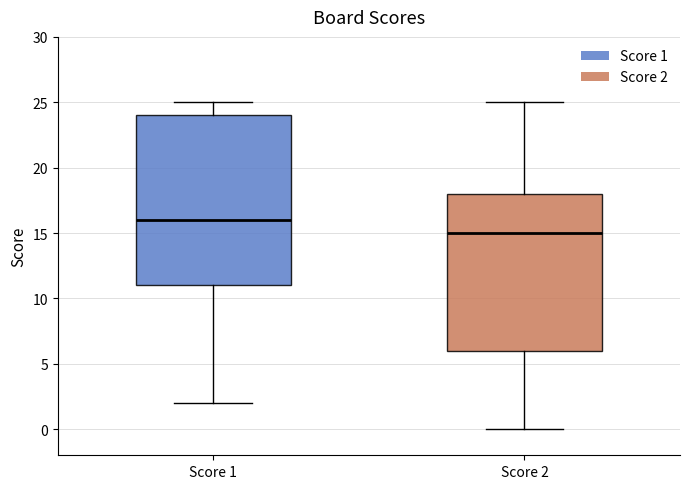

Which box's median line is the highest?

Score 1